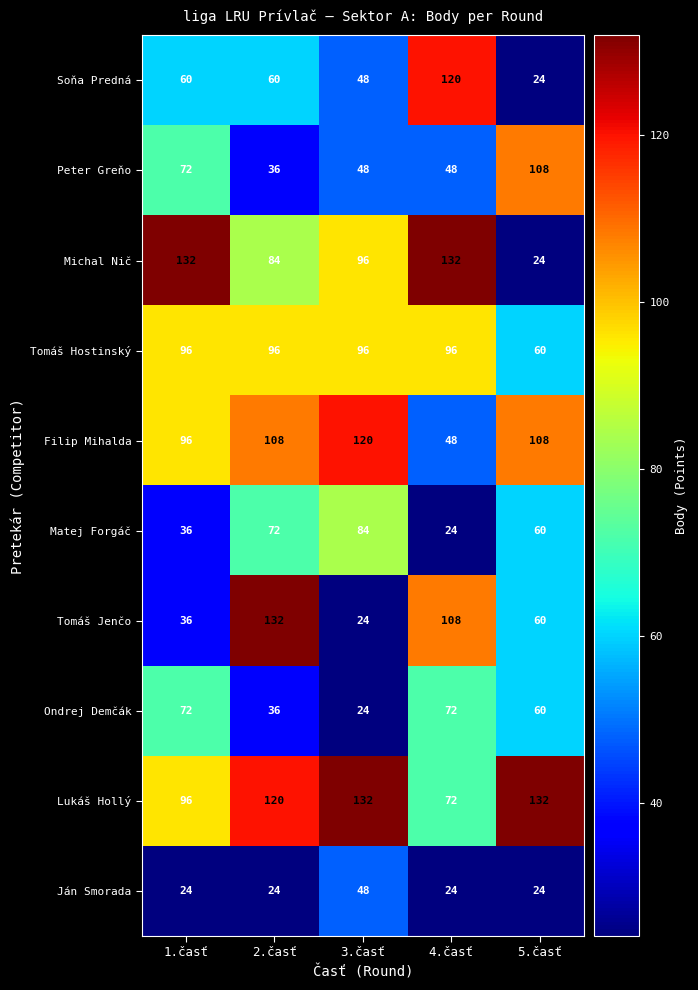

Which series has the largest total across all categories?

Lukáš Hollý